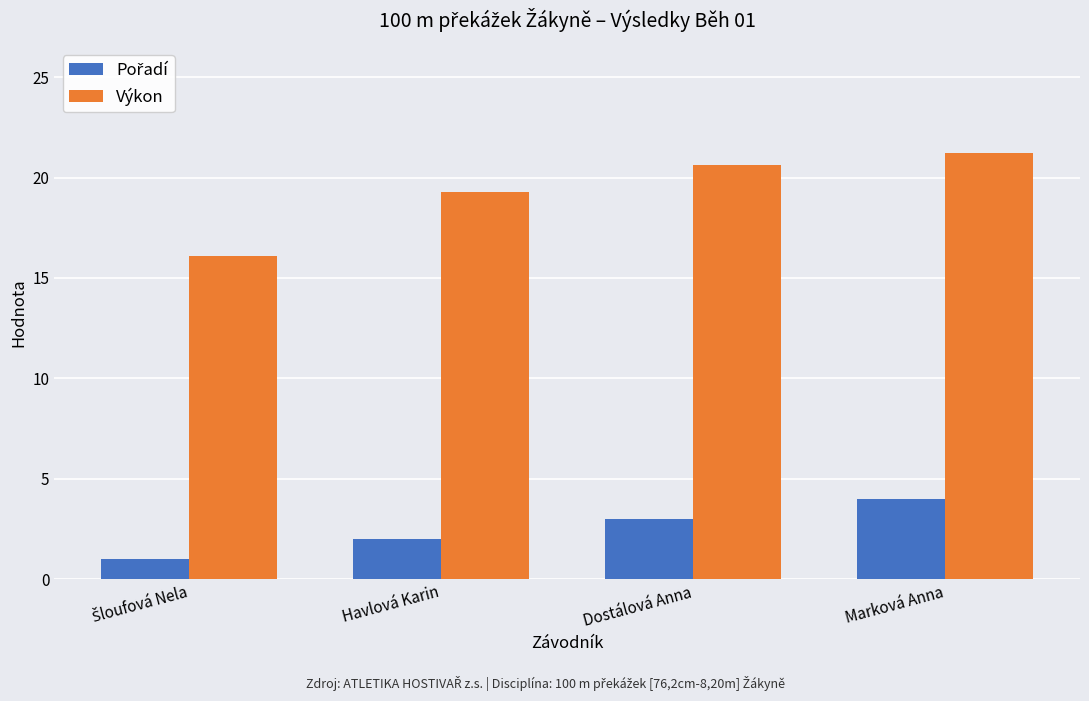

At which category does the chart reach its peak across all series?

Marková Anna